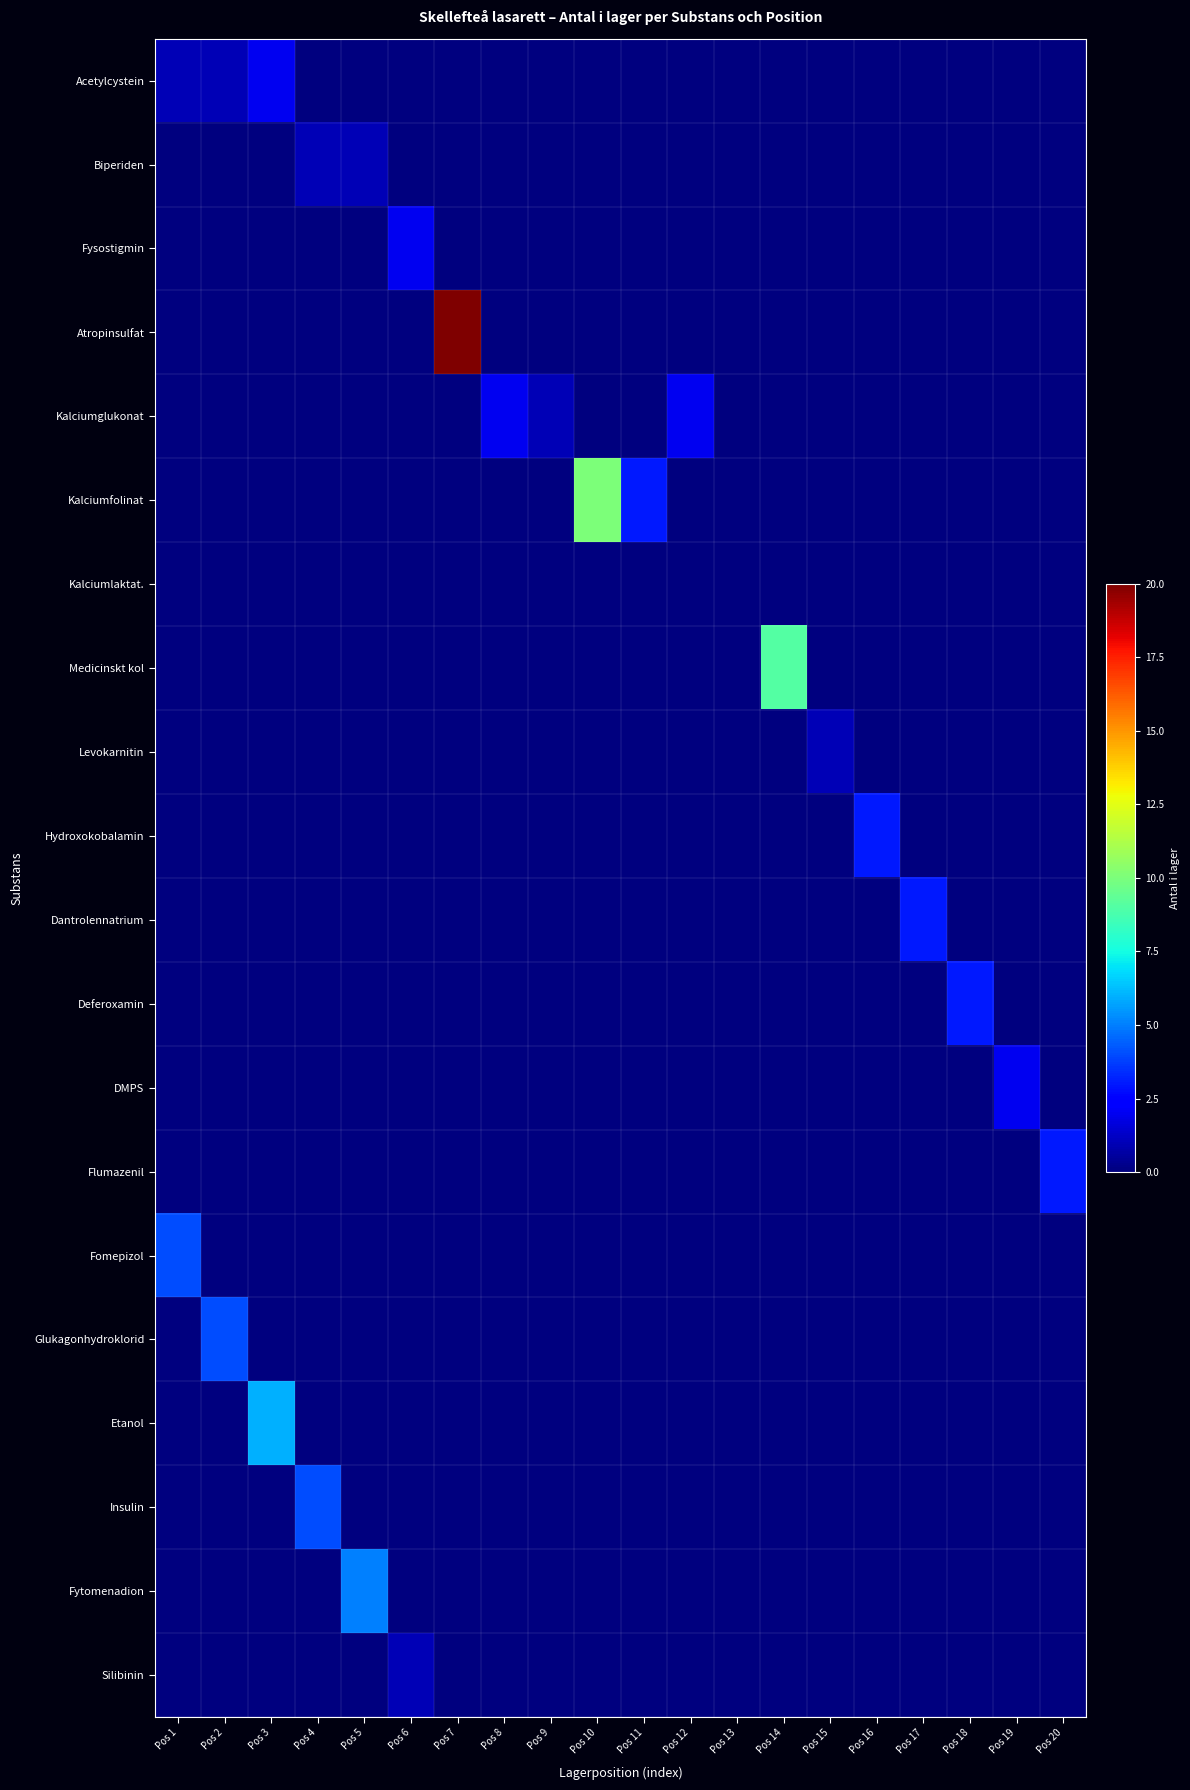

Which series has the largest total across all categories?

Atropinsulfat